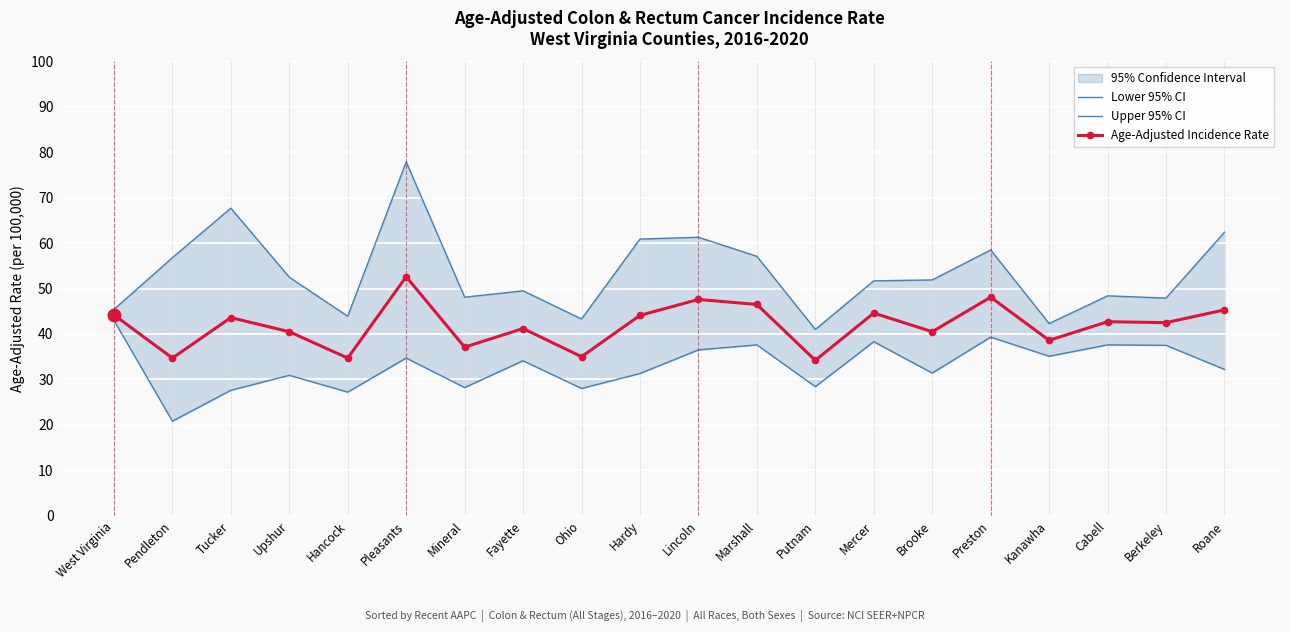

Between Marshall and Ohio, which is larger?

Marshall